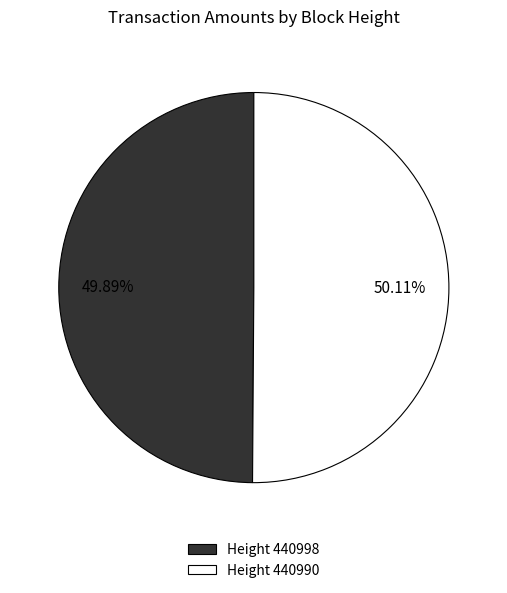

What is the ratio of the value at Height 440990 to the value at Height 440998?

1.0